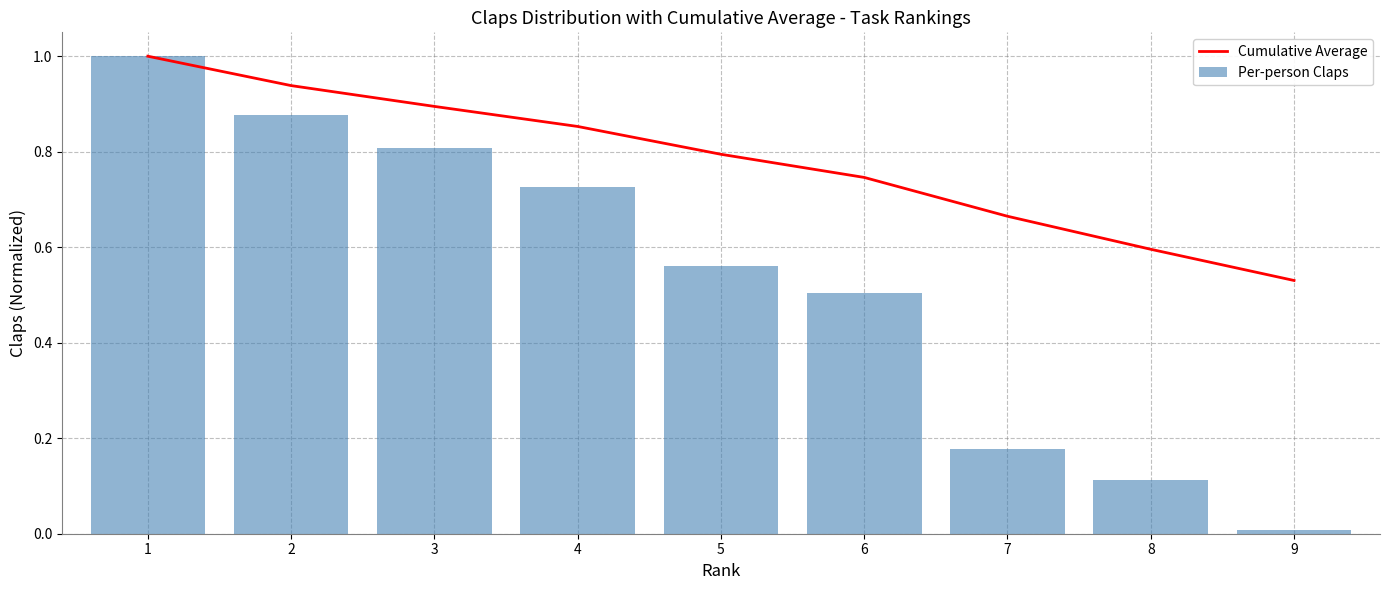

How many series are shown in this chart?

2